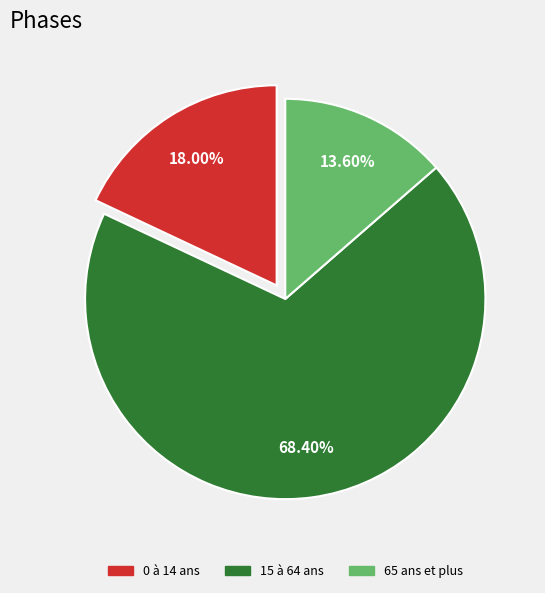

To the nearest percent, what is the difference between the largest and smallest slice percentages?

55%